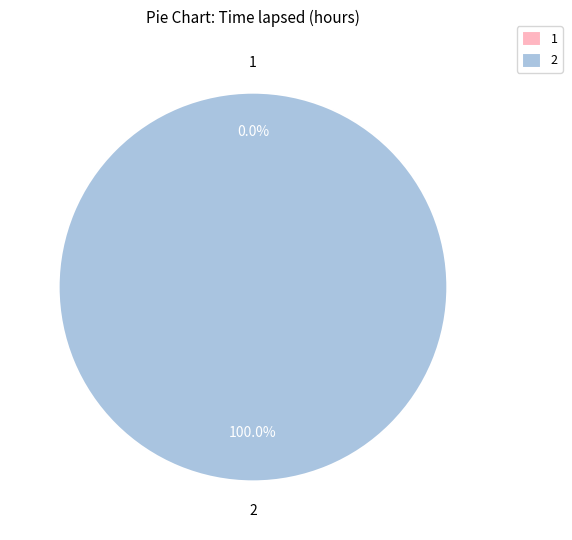

How many slices are in this pie chart?

2